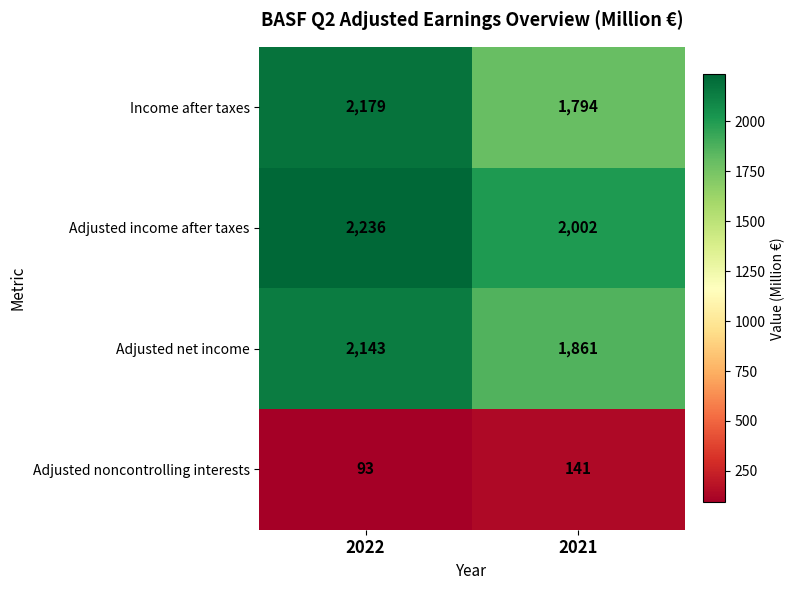

At which category is the sum across all series the highest?

2022